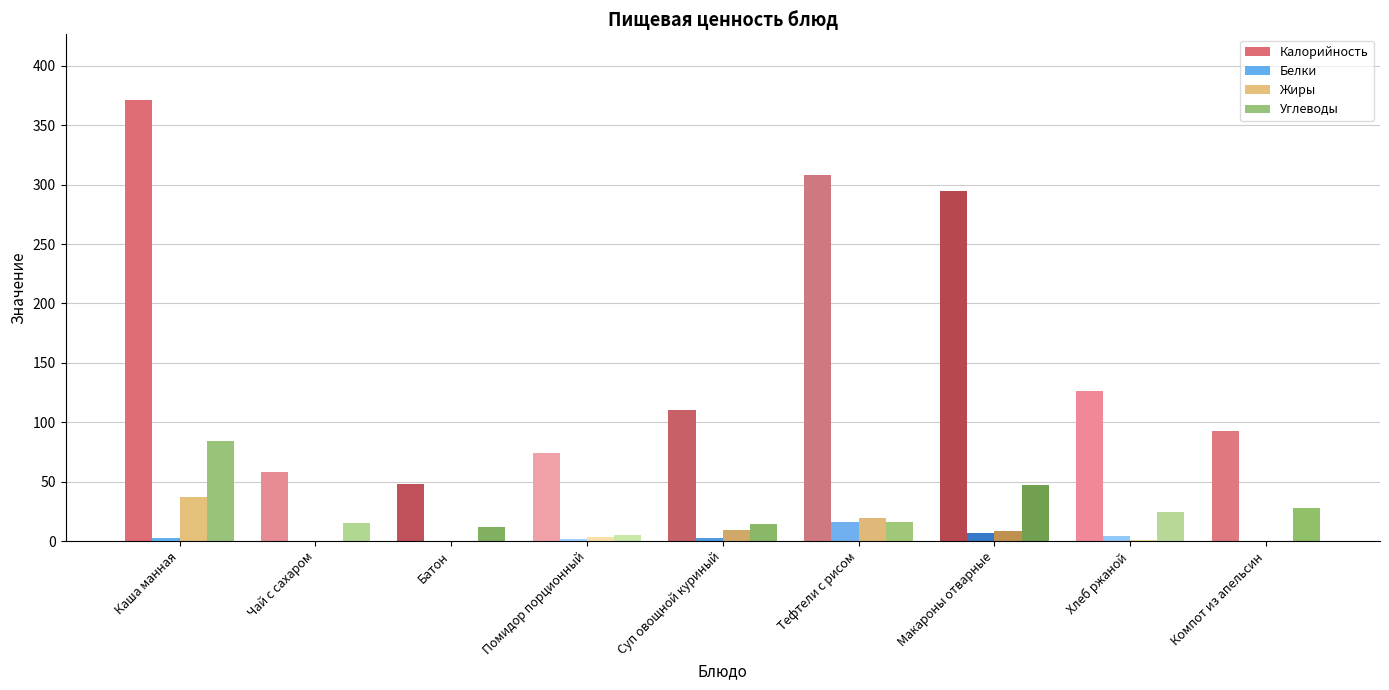

Is the value of Жиры at Хлеб ржаной greater than the value of Калорийность at Компот из апельсин?

No